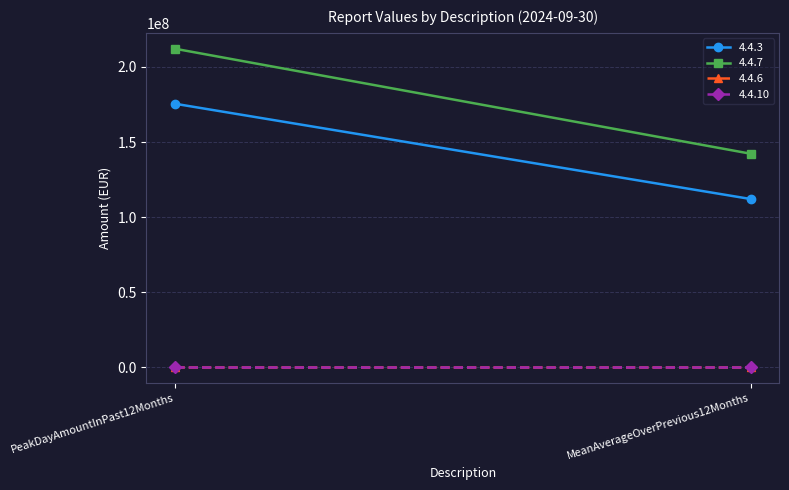

Is this an area chart (filled region under the line)?

No